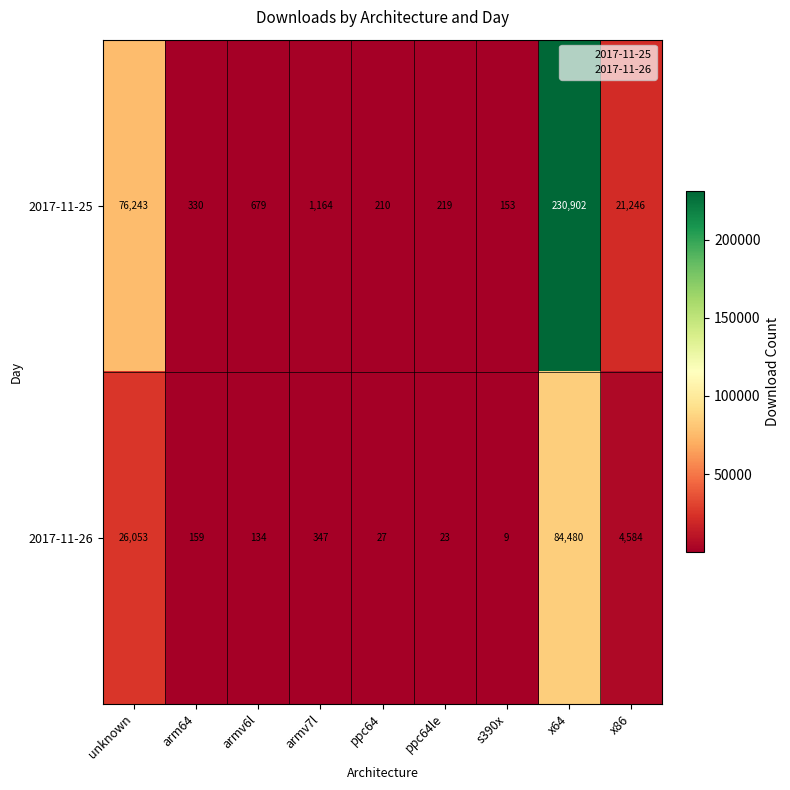

What is the difference between the 2017-11-25 values at armv7l and armv6l?

485